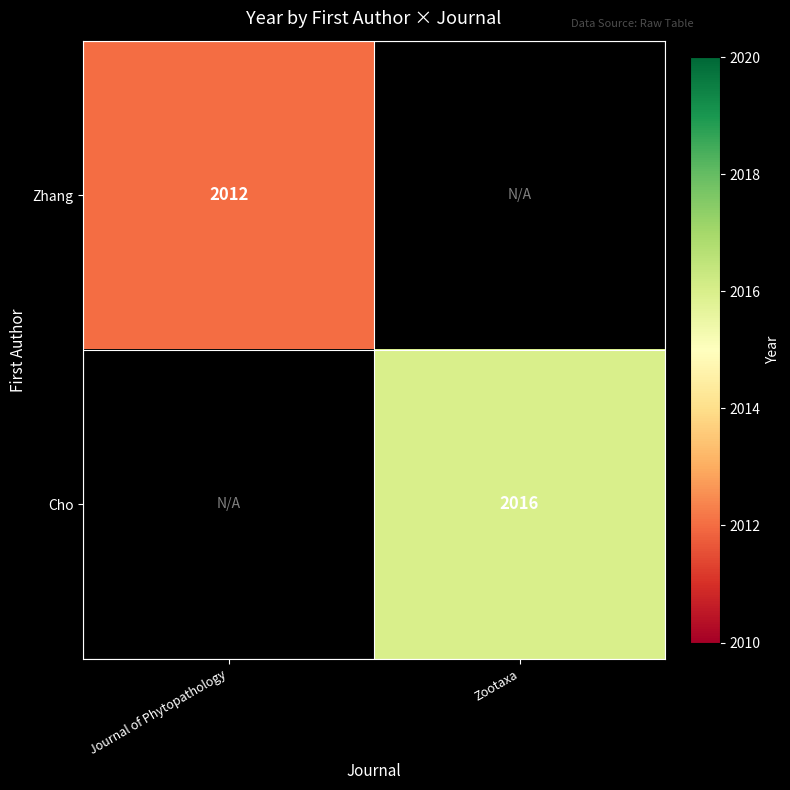

The value of Cho at Zootaxa is 1014. True or false?

False